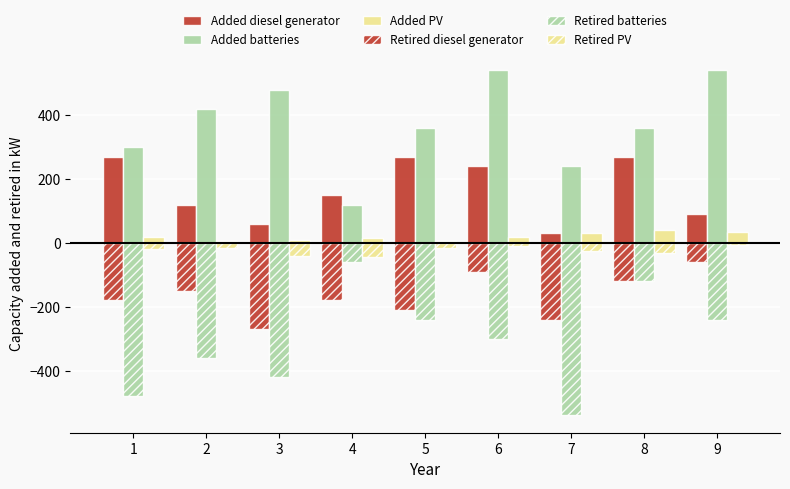

The Added diesel generator series shows 76 at 1. True or false?

False